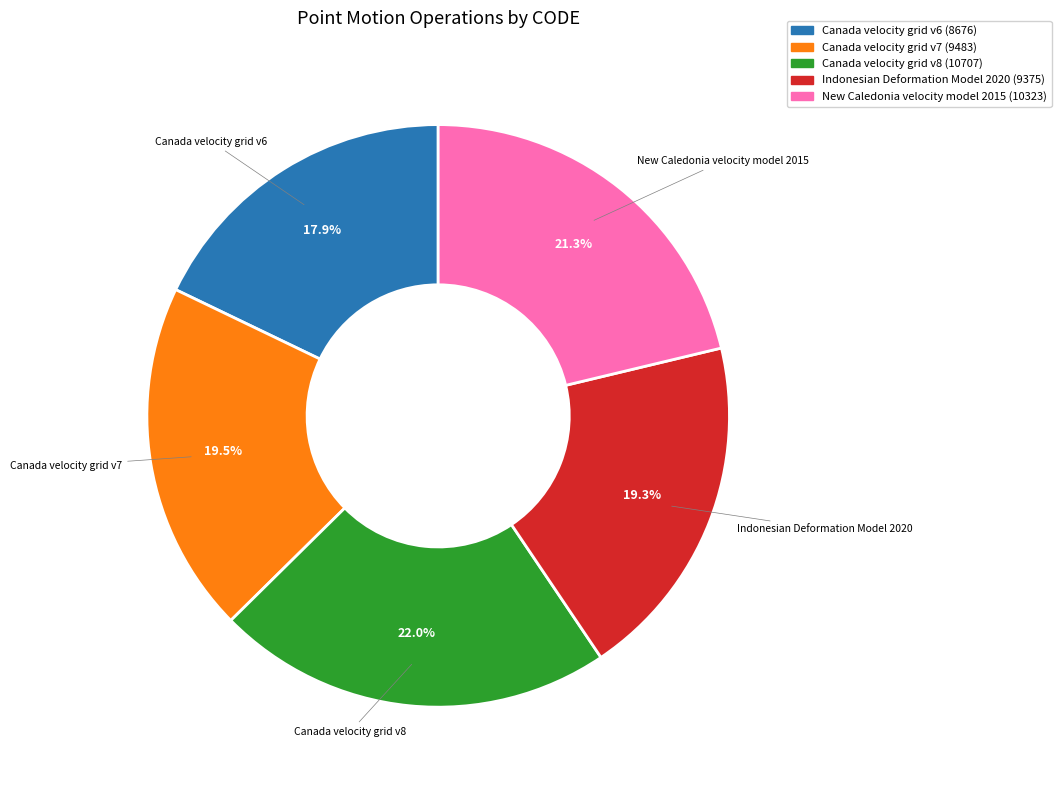

Does Indonesian Deformation Model 2020 account for over 50% of the chart?

No